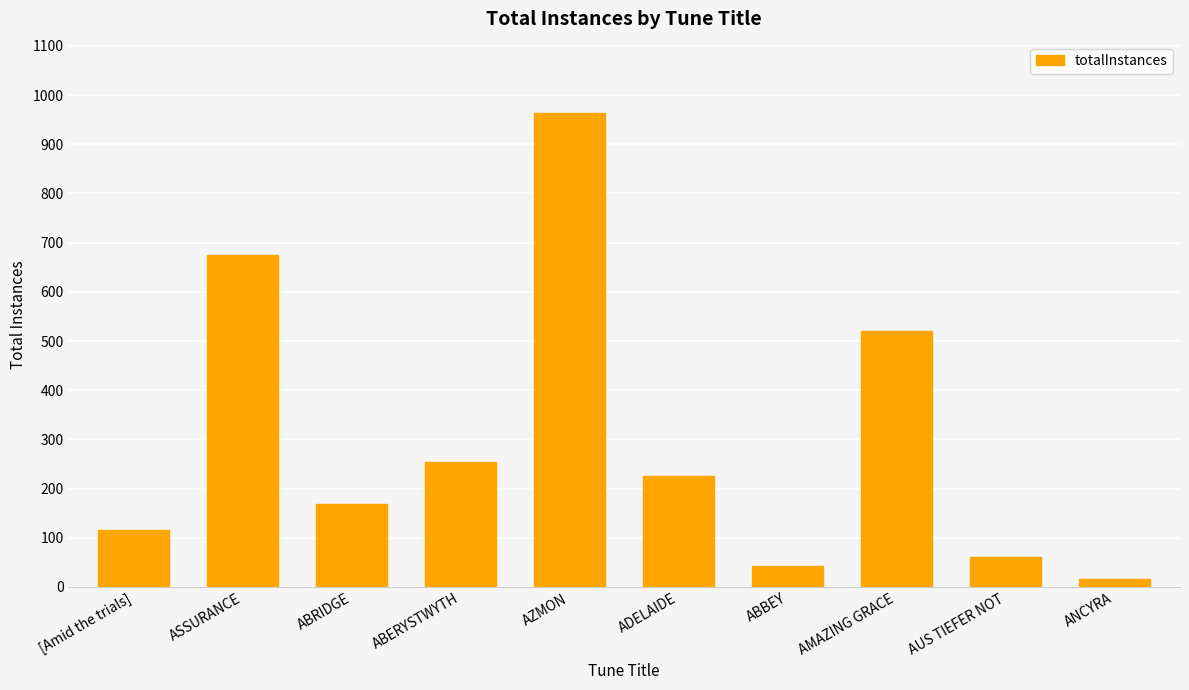

What is the difference between the maximum and minimum values?

948